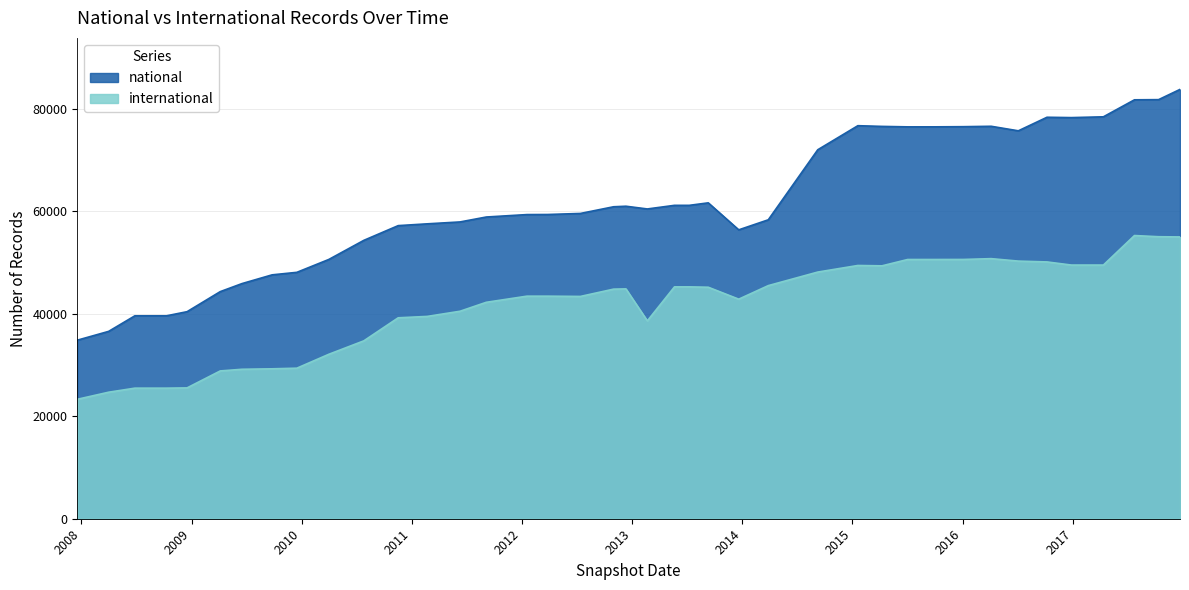

How many lines are shown in the chart?

2